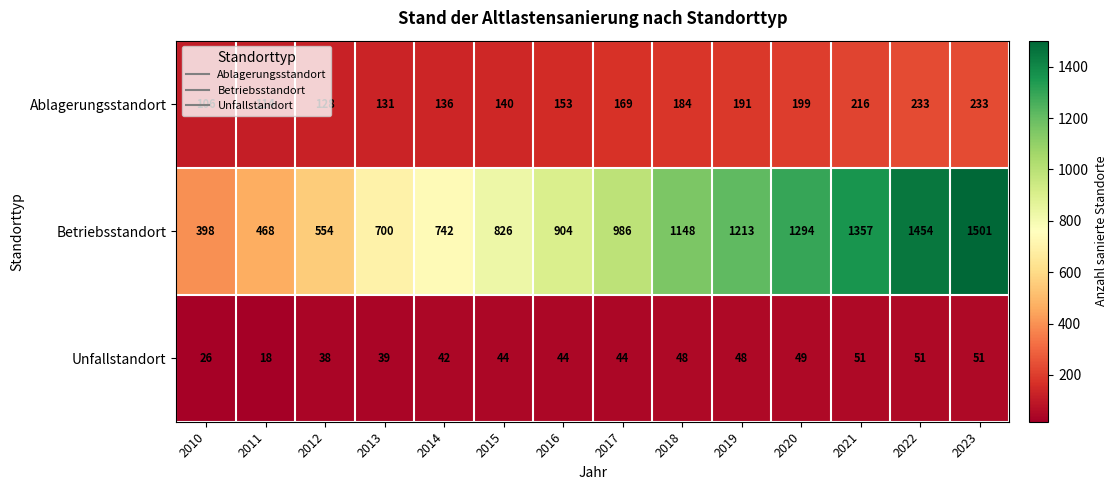

List the series in order of their peak value, lowest first.

Unfallstandort, Ablagerungsstandort, Betriebsstandort